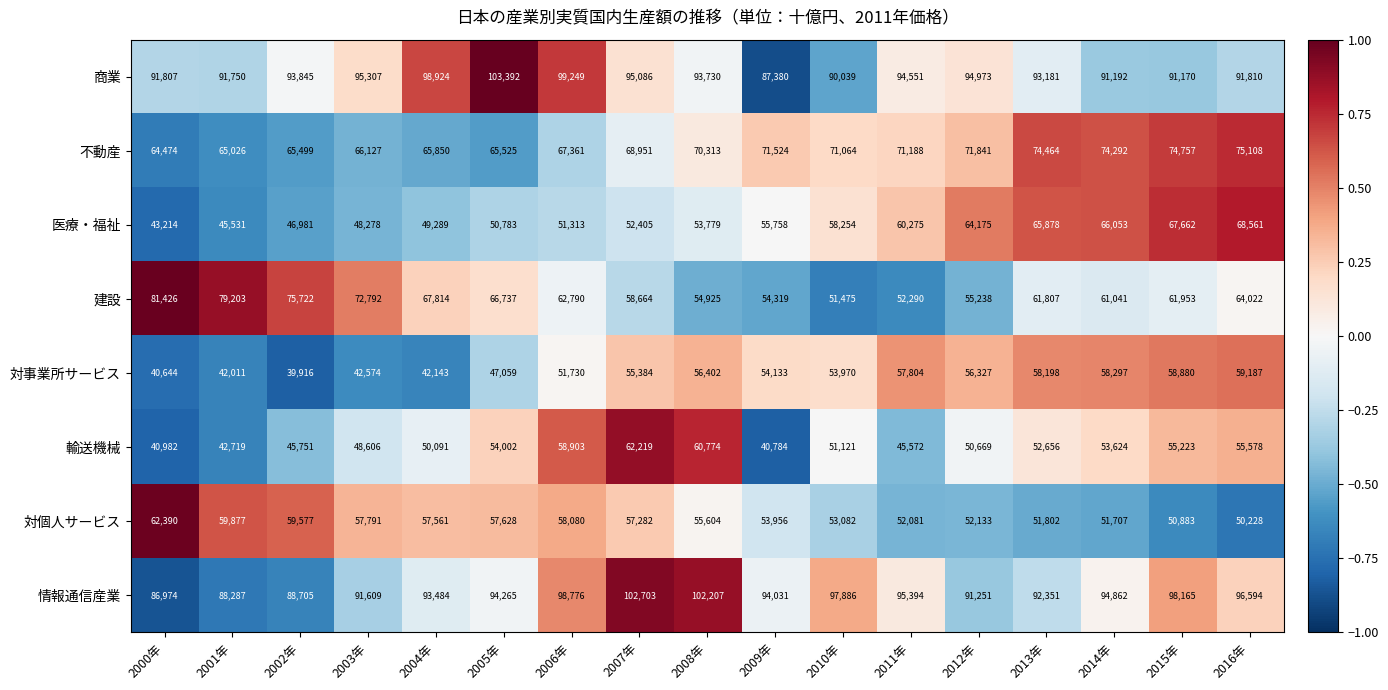

How many values in the 不動産 series are below 70313?

8